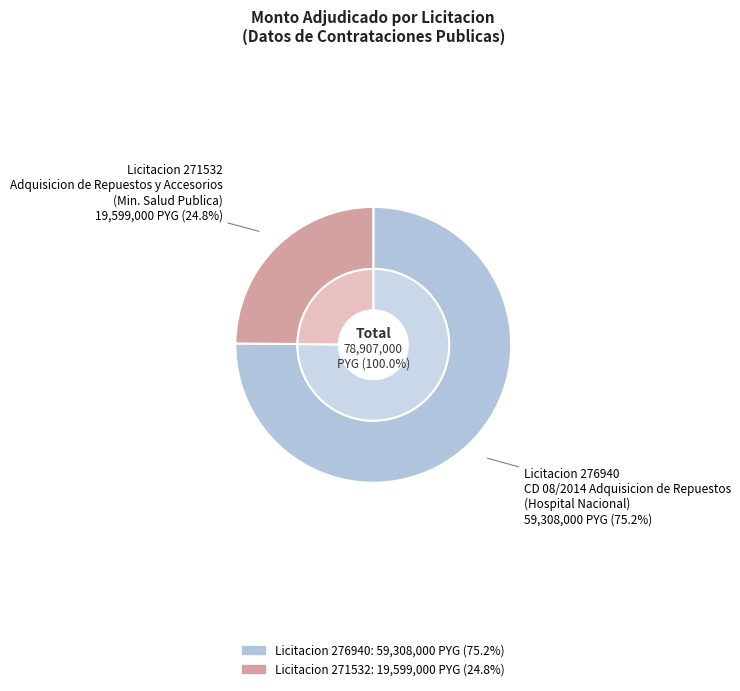

Does any single category account for the majority?

Yes